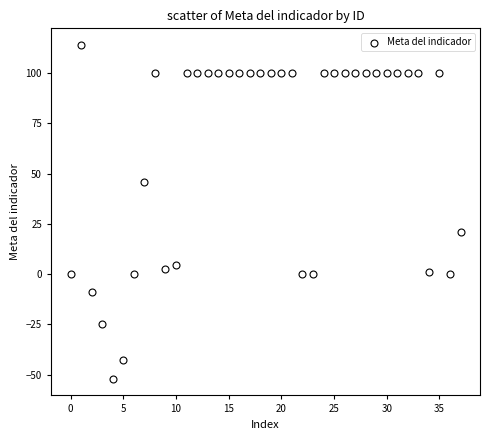

What is the range of Y values (max minus min)?

165.9